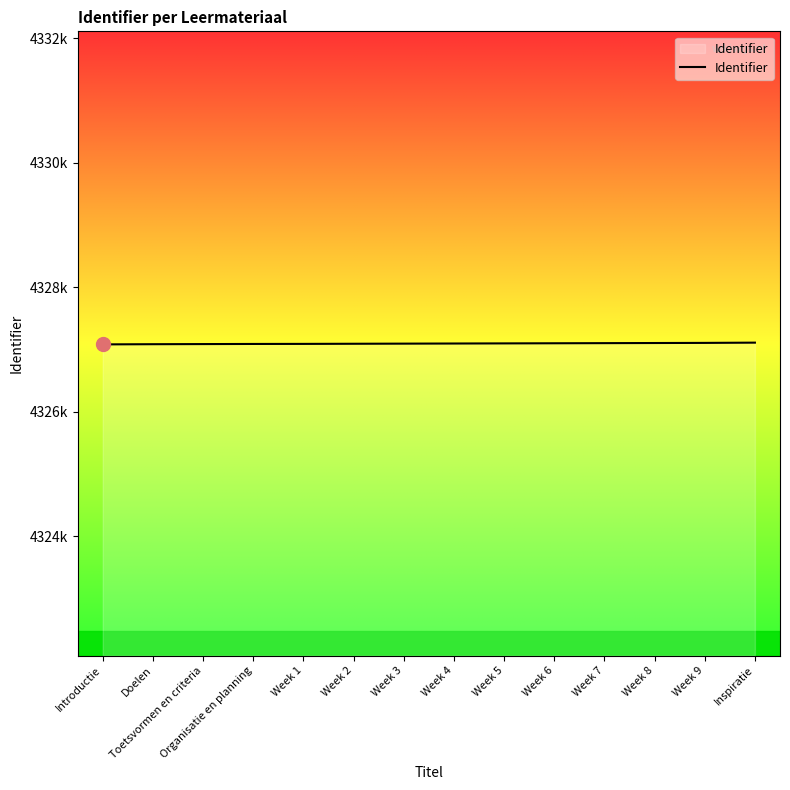

Reading right to left, extract all data points from this chart.

4327113	4327109	4327107	4327105	4327103	4327101	4327099	4327097	4327095	4327093	4327092	4327090	4327088	4327085